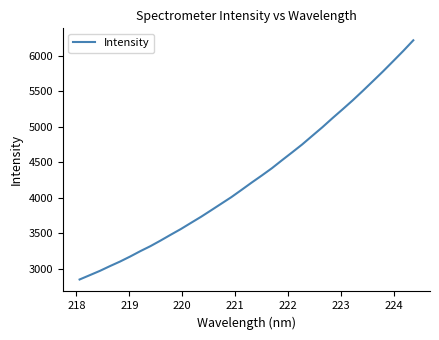

What is the difference between the maximum and minimum values?

3365.1